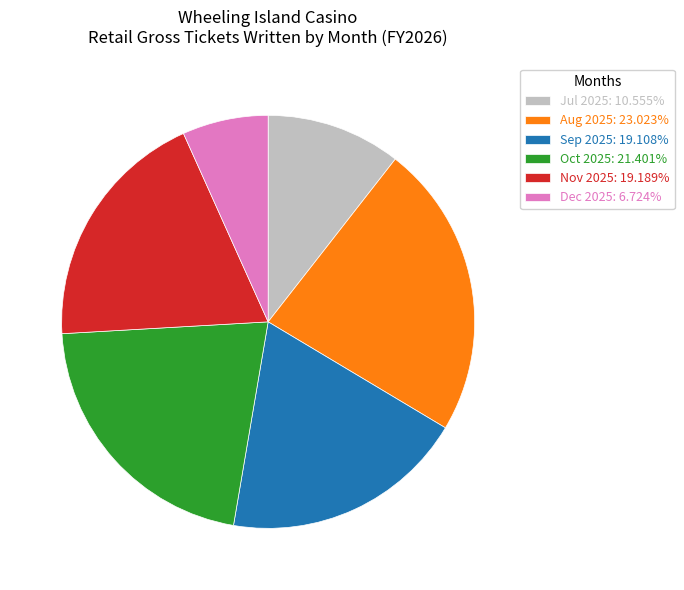

Approximately how many times larger is the value at Jul 2025: 10.555% compared to Oct 2025: 21.401%?

0.5